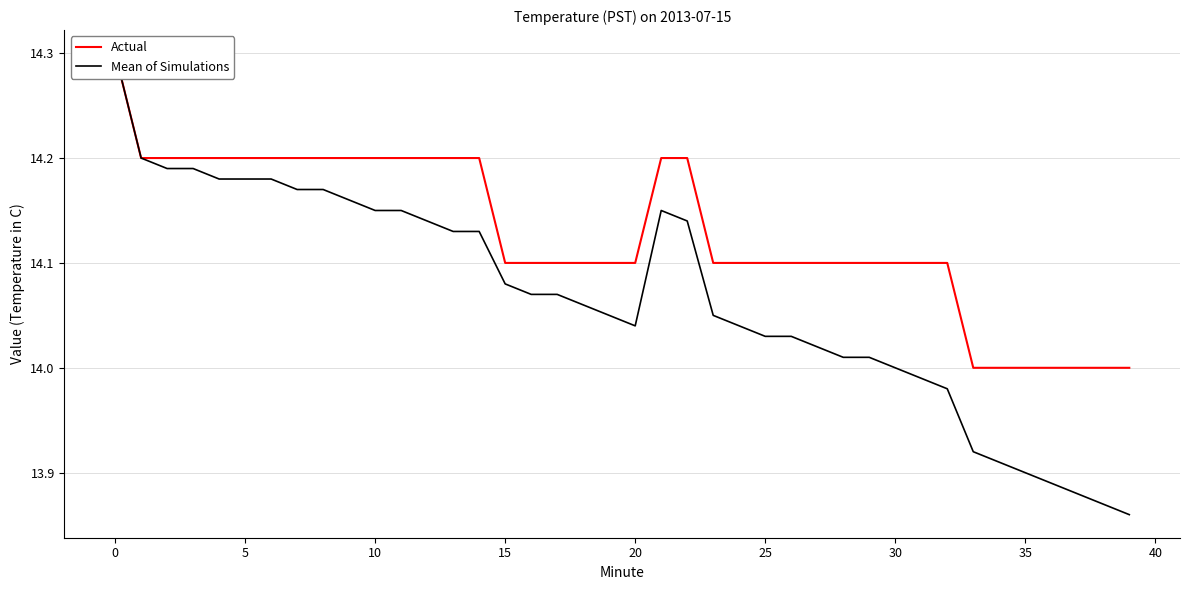

What is the label of the 6th point from the right?

34